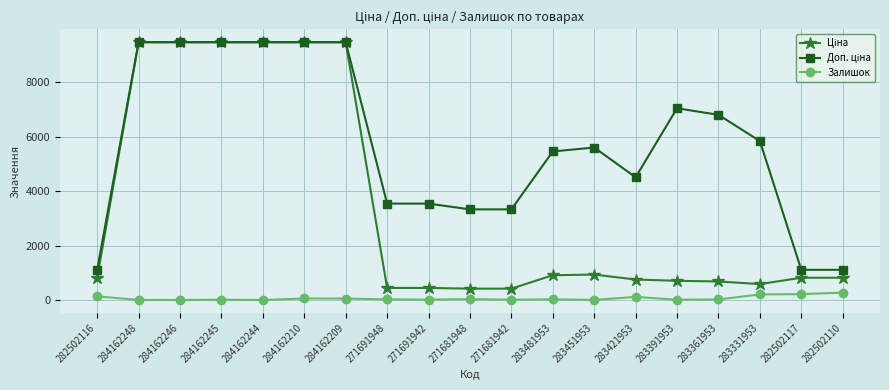

Is it true that Залишок equals 271.0 at 282502110?

True